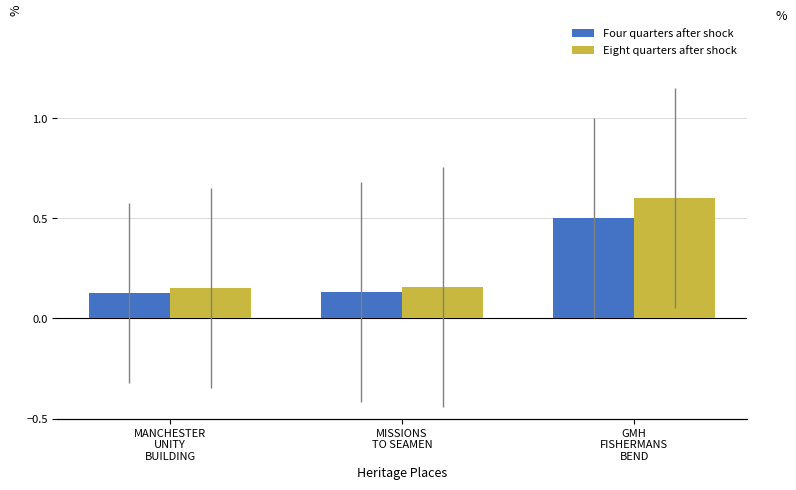

How many categories are shown in the chart?

3